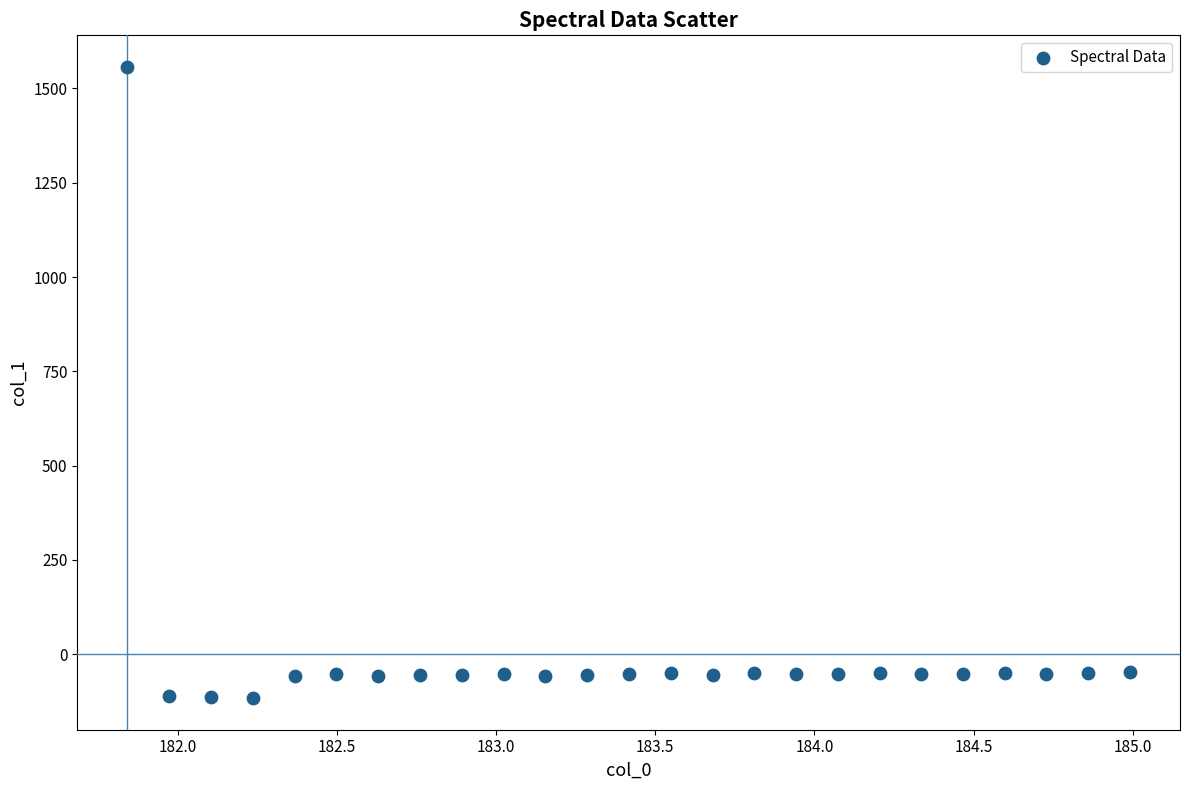

What is the range of X values (max minus min)?

3.1